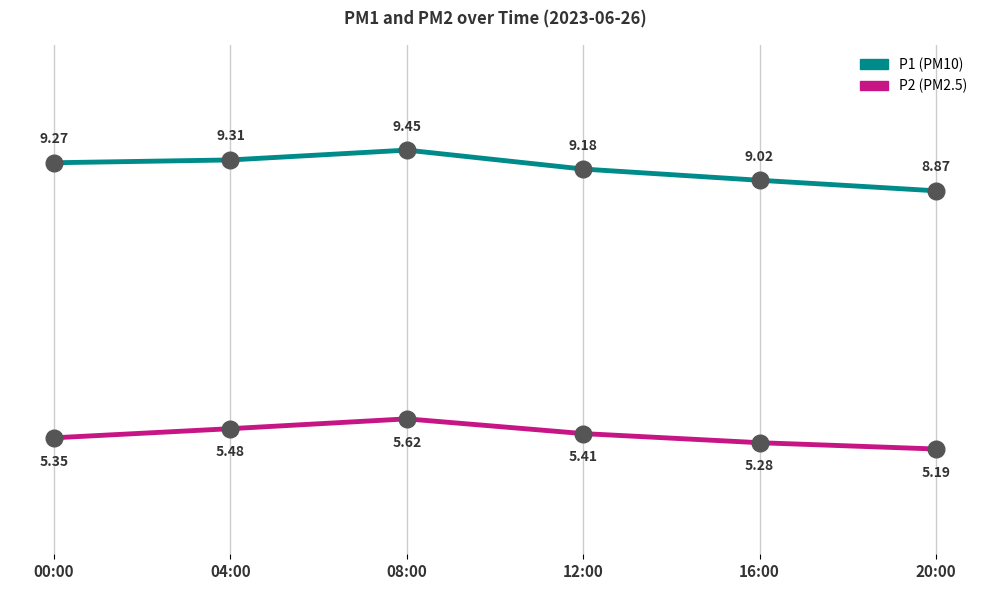

What is the total value across all series at 08:00?

15.1